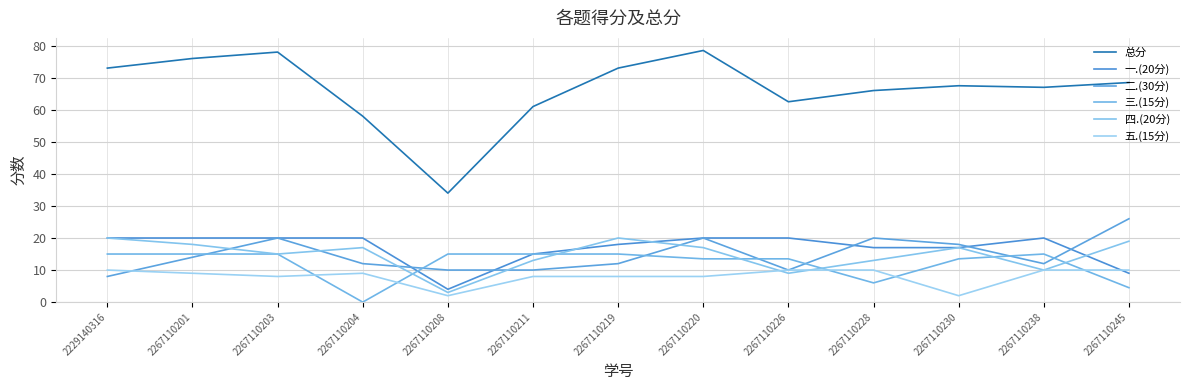

Between which two adjacent categories do 四.(20分) and 三.(15分) first intersect?

2267110204 and 2267110208